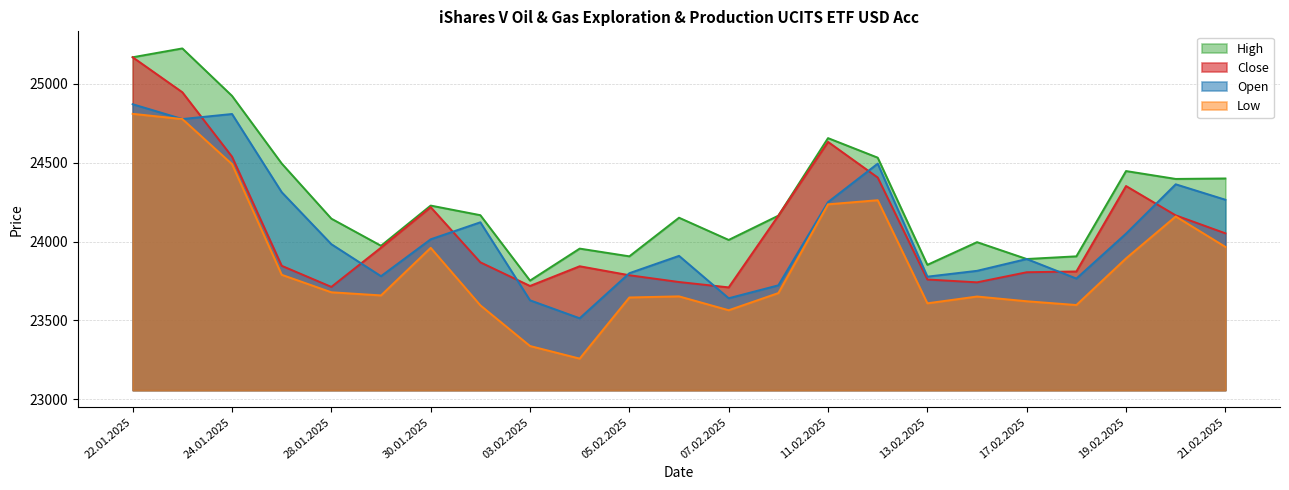

Where does the Low series first go above 23673?

22.01.2025